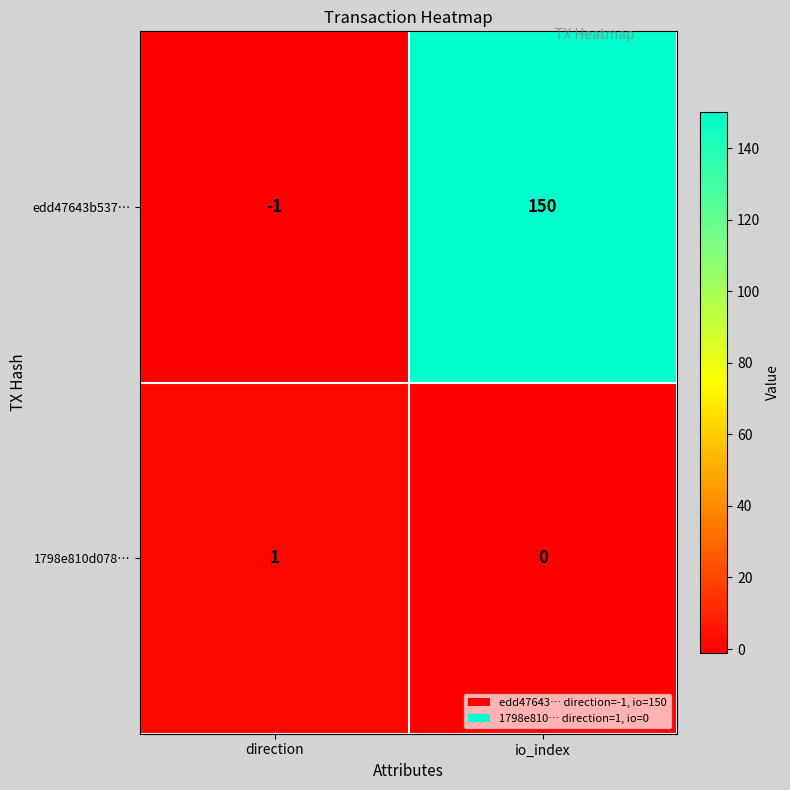

At io_index, list the series in order from largest to smallest.

edd47643b537…, 1798e810d078…